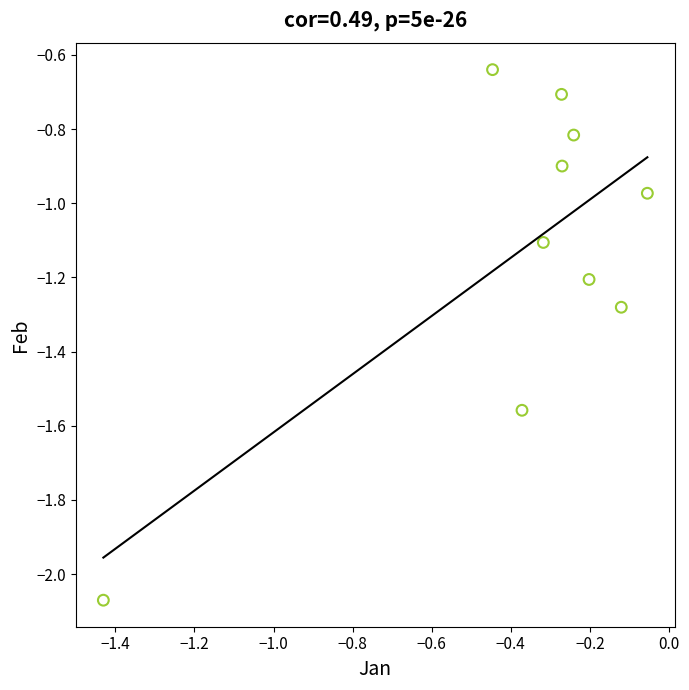

What is the average Y value?

-1.1